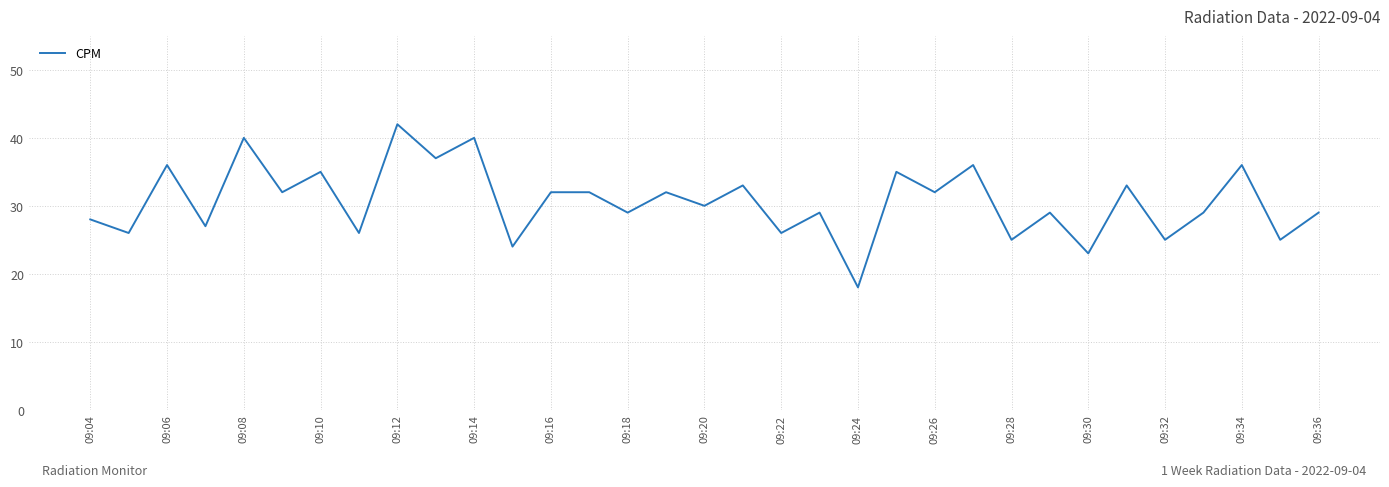

What is the greatest value displayed?

42